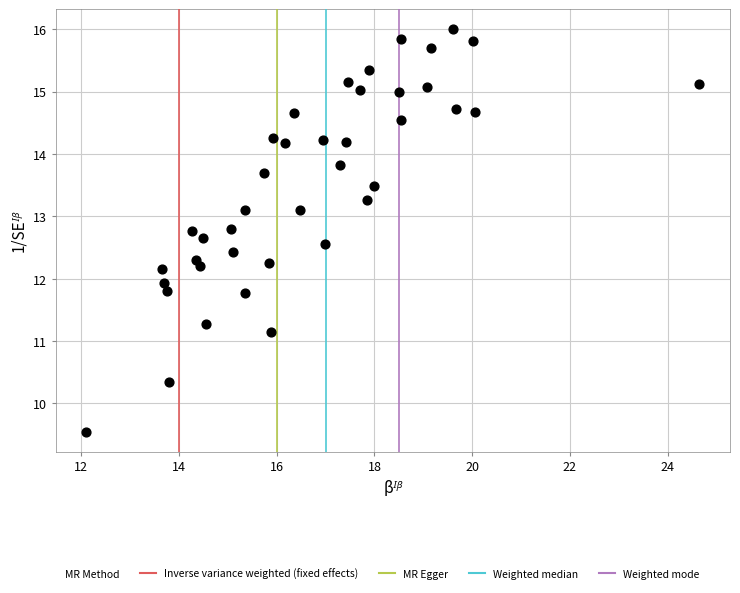

What is the range of X values (max minus min)?

12.5